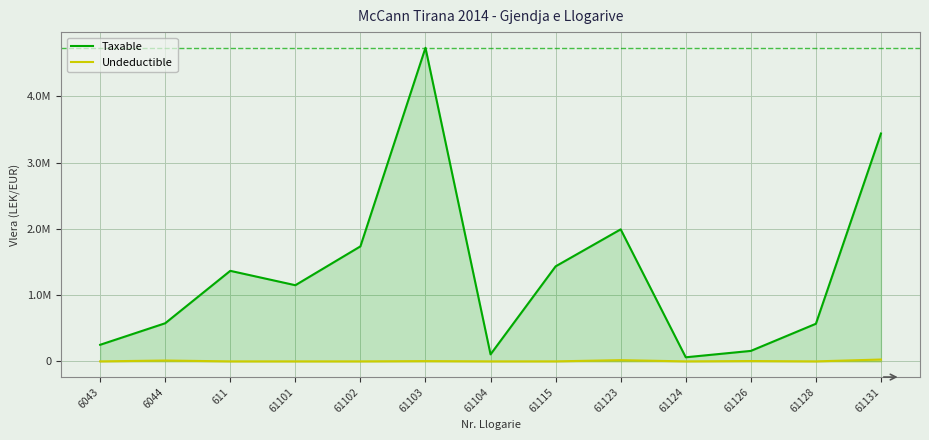

Where is the first local maximum for Taxable?

611